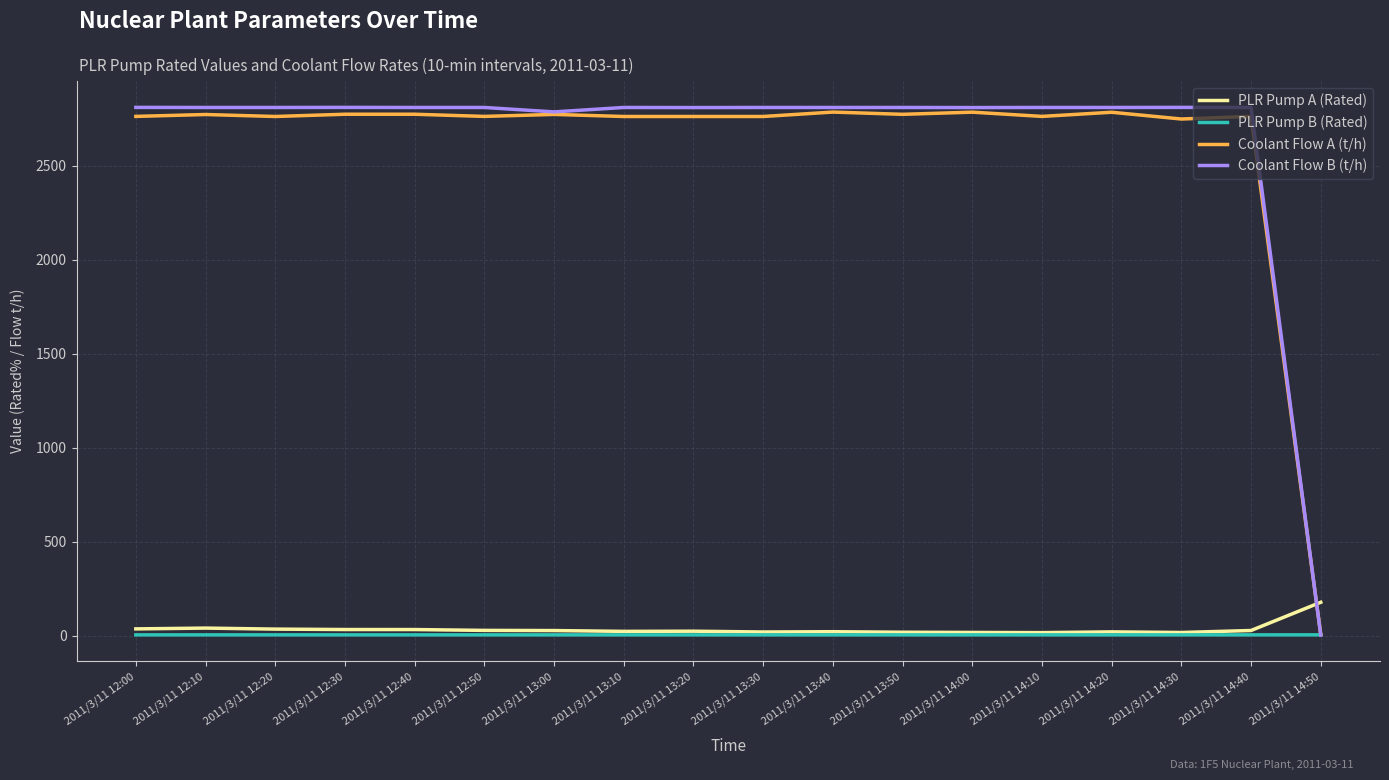

What is the sum of the PLR Pump B (Rated) values at 2011/3/11 14:30 and 2011/3/11 13:00?

7.1